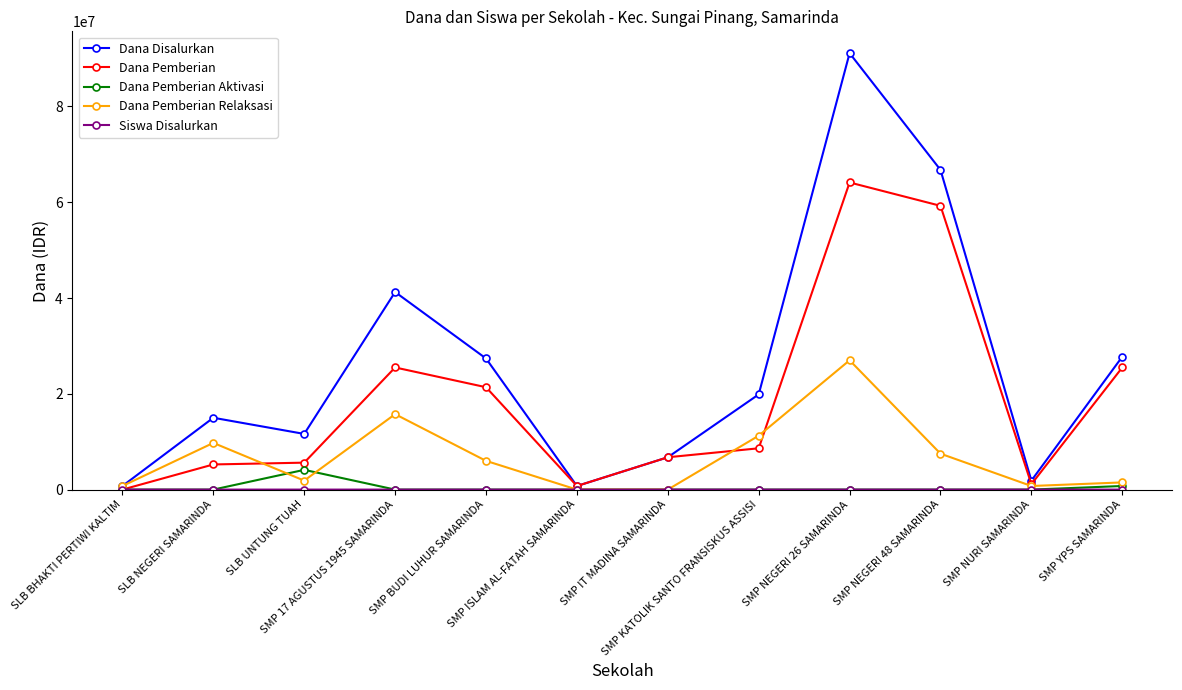

At which category is the sum across all series the highest?

SMP NEGERI 26 SAMARINDA